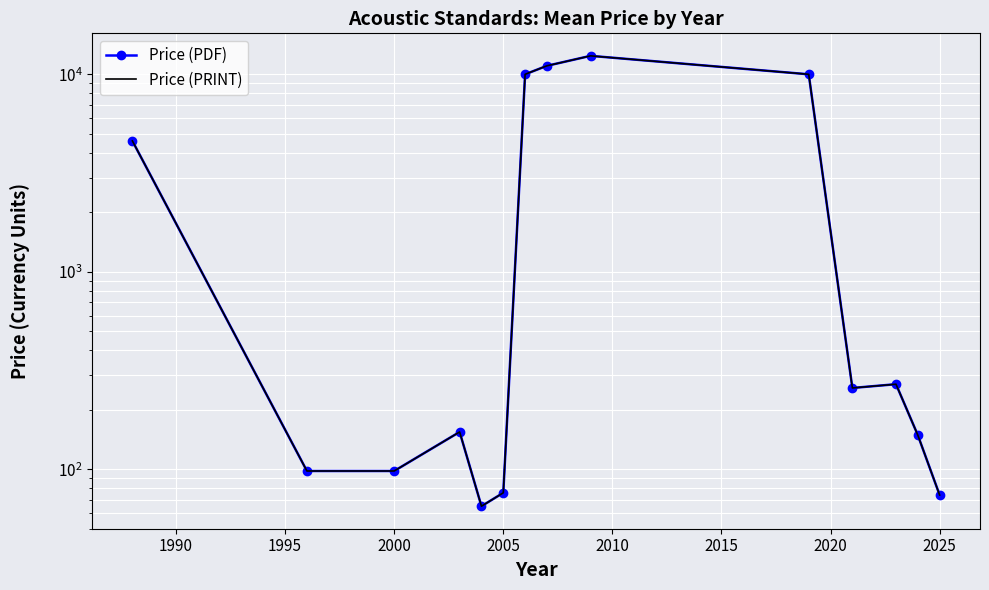

True or false: Price (PRINT) and Price (PDF) intersect in this chart.

False